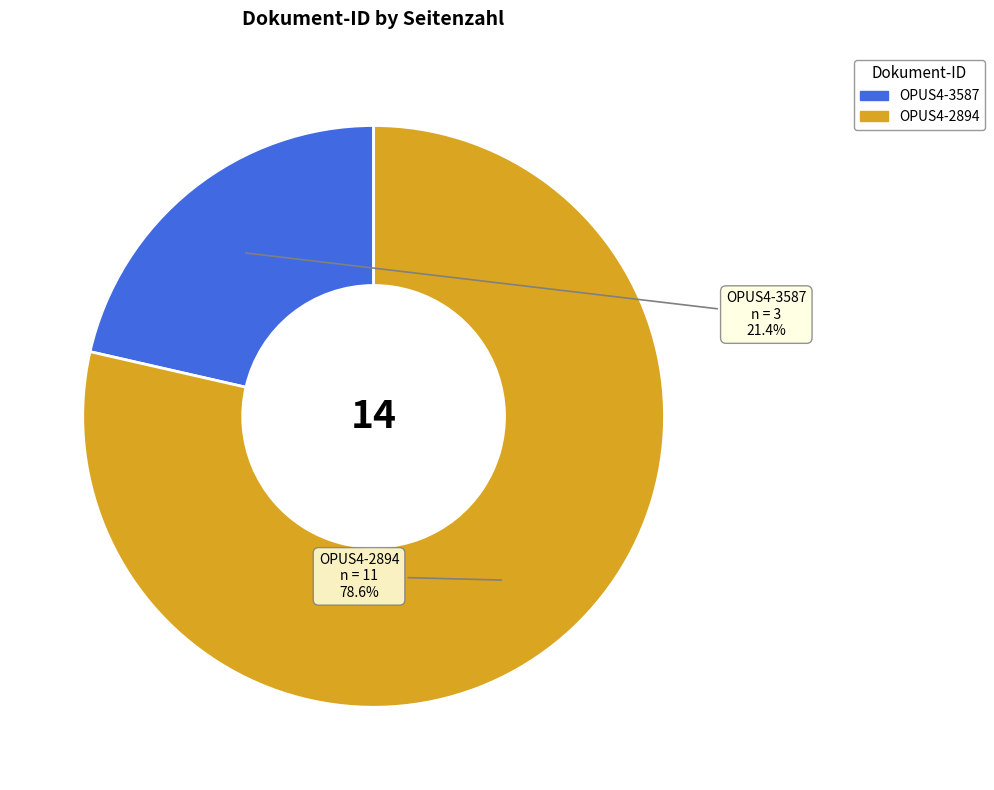

To the nearest percent, what is the average slice percentage?

50%